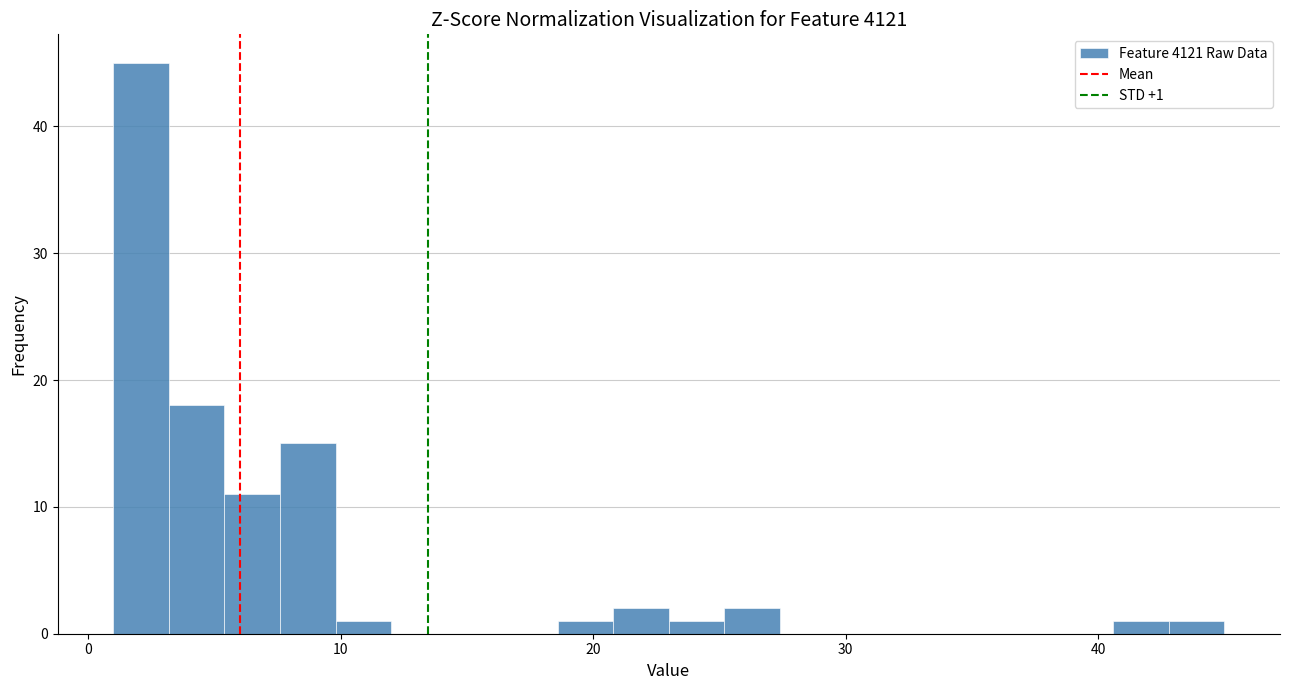

Around what value on the x-axis is the tallest bar? Give the approximate position of its centre, as read against the axis.

2